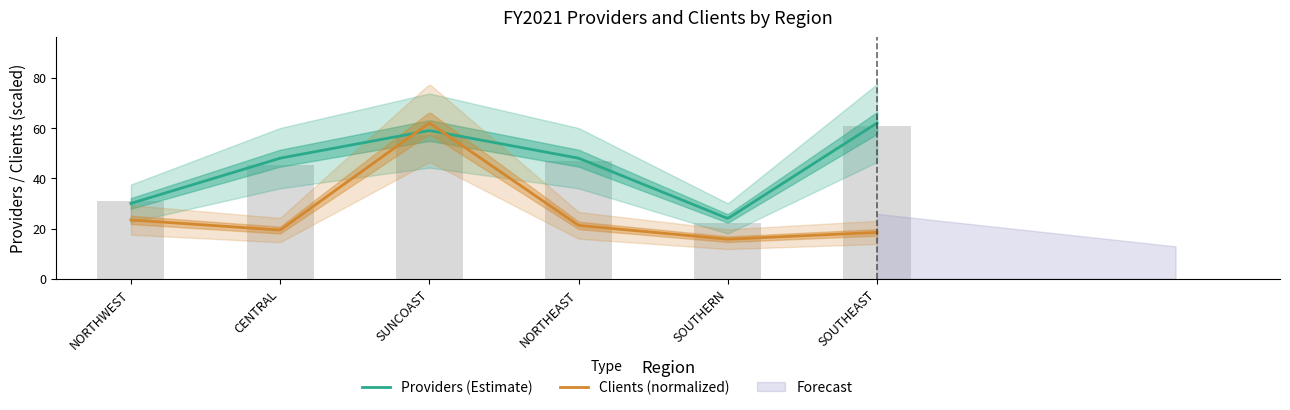

Count the number of categories in the chart.

6